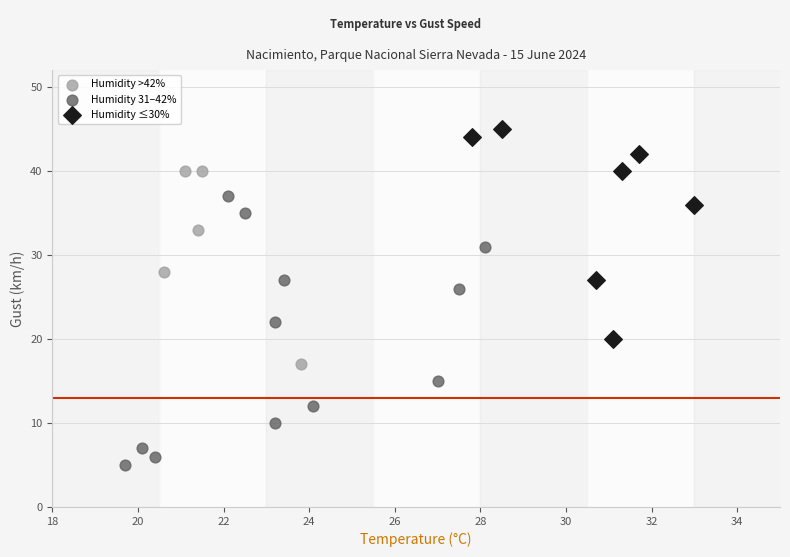

Which series contains the highest Y value?

Humidity ≤30%